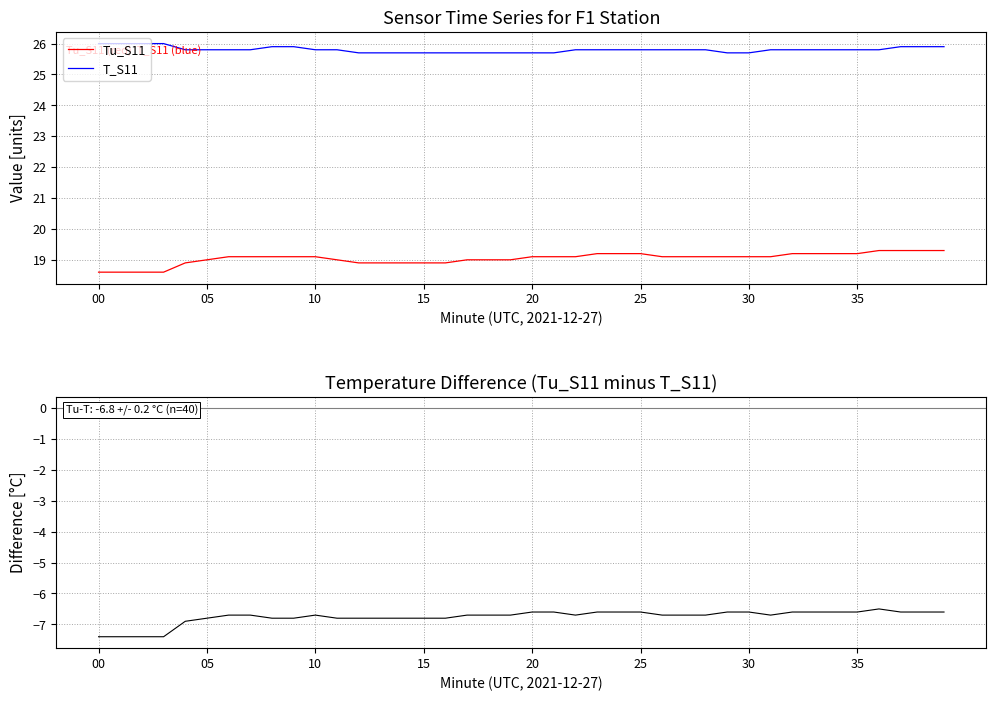

True or false: T_S11 and Tu_S11 intersect in this chart.

False